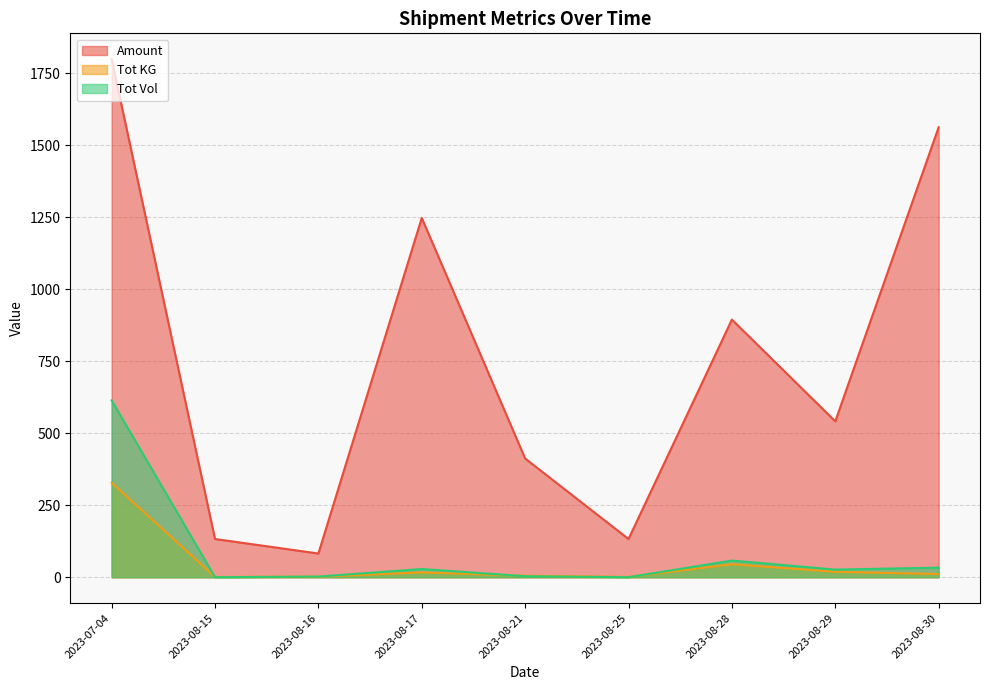

What is the maximum value for Tot Vol?

613.8